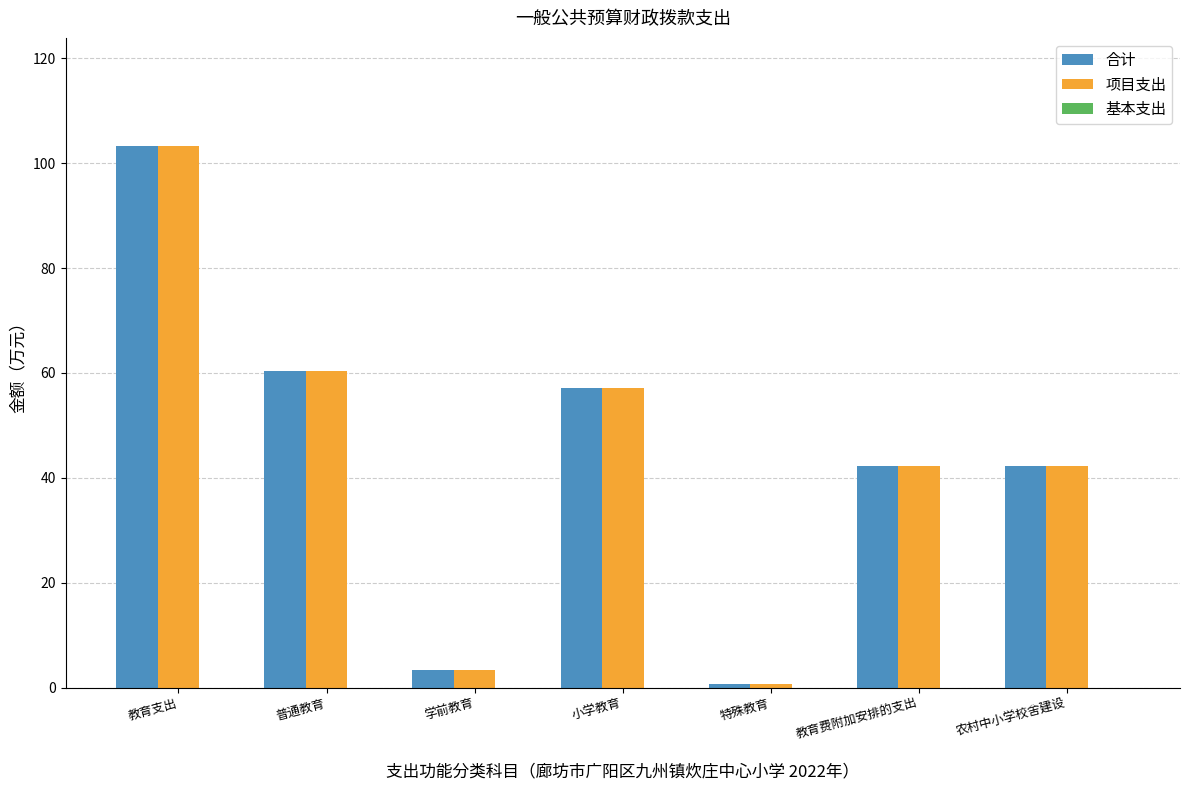

At which label is 项目支出 closest to 51?

小学教育